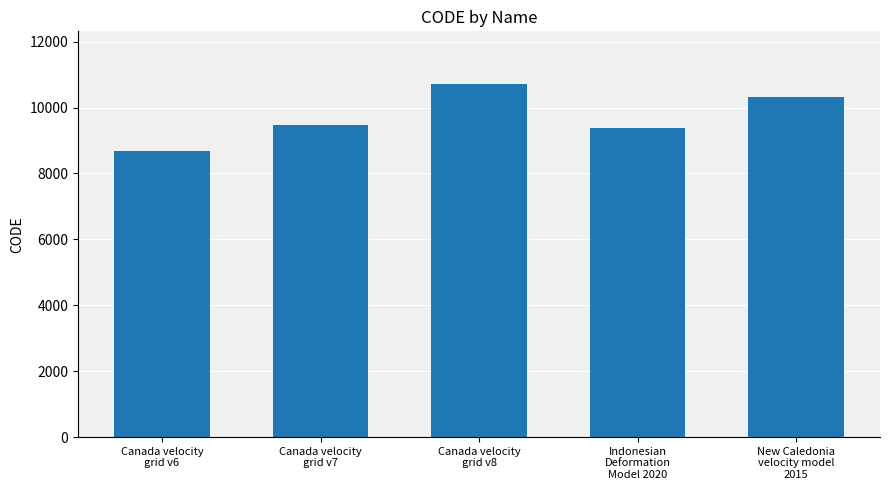

How many bars are there in total?

5